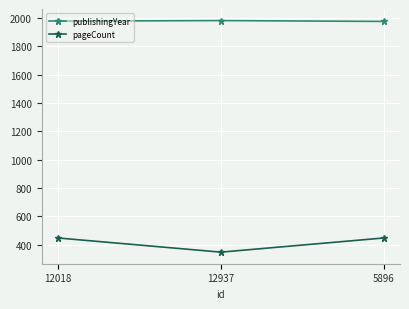

How many data points does each series have?

3